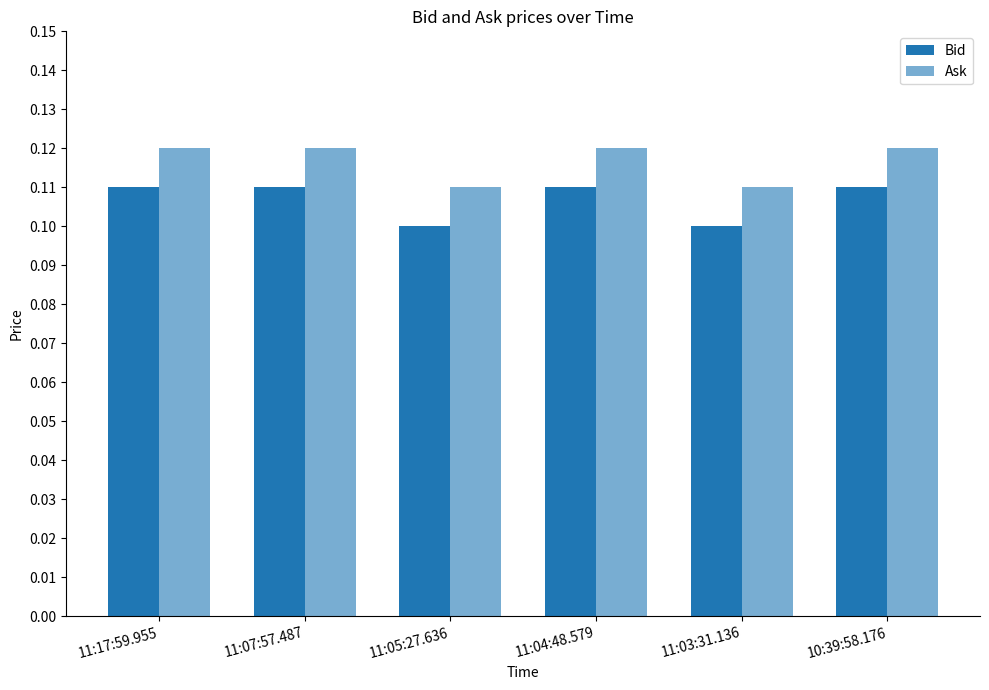

What is the value of the Bid bar at the 1st from the left?

0.1